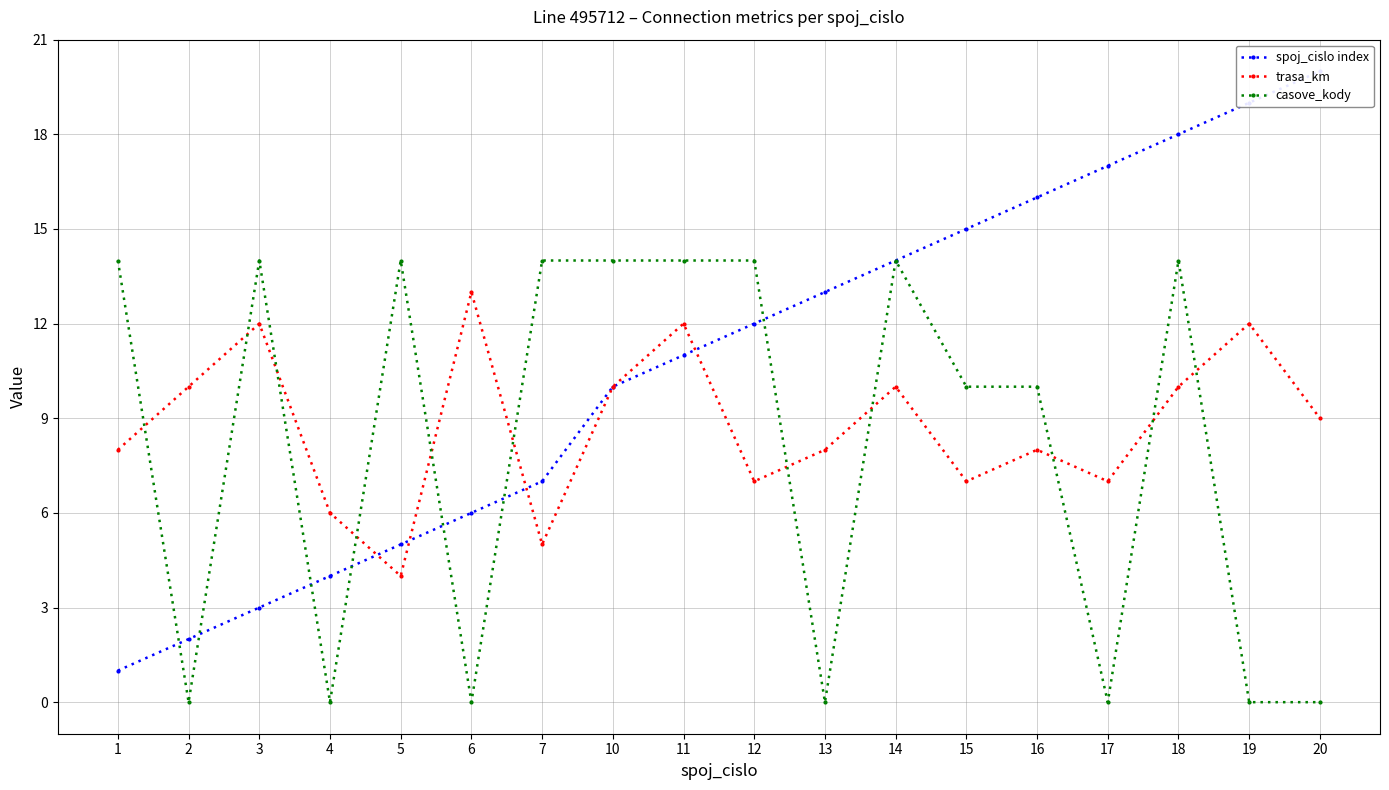

True or false: casove_kody and trasa_km intersect in this chart.

True